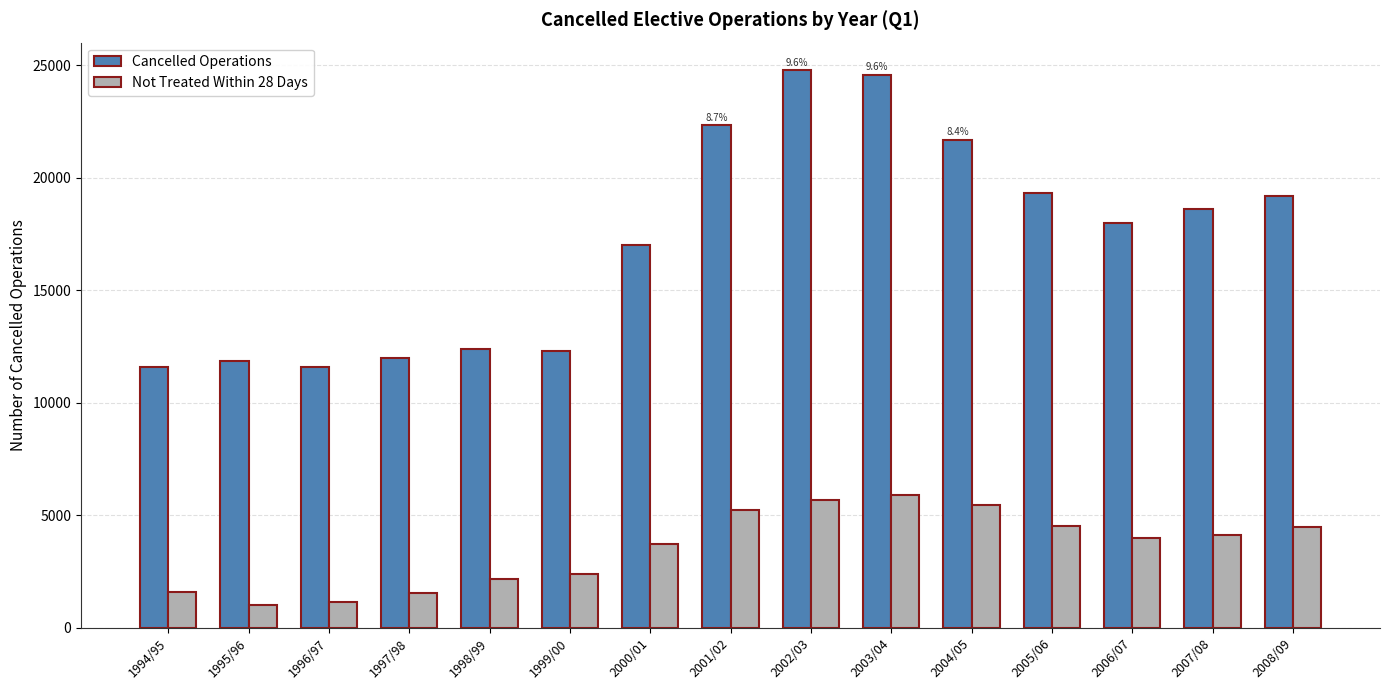

Does the chart contain stacked bars?

No